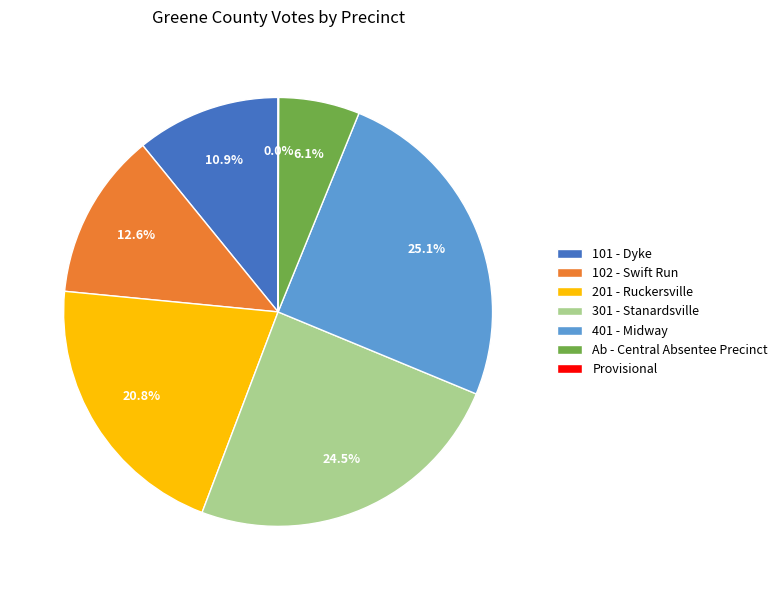

Does 102 - Swift Run represent more than half of the total?

No